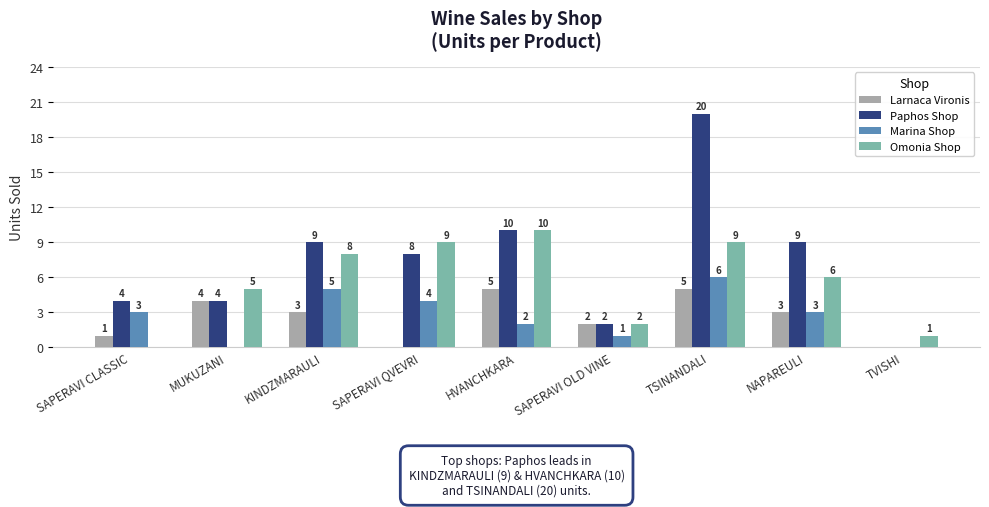

At which category is the sum across all series the highest?

TSINANDALI